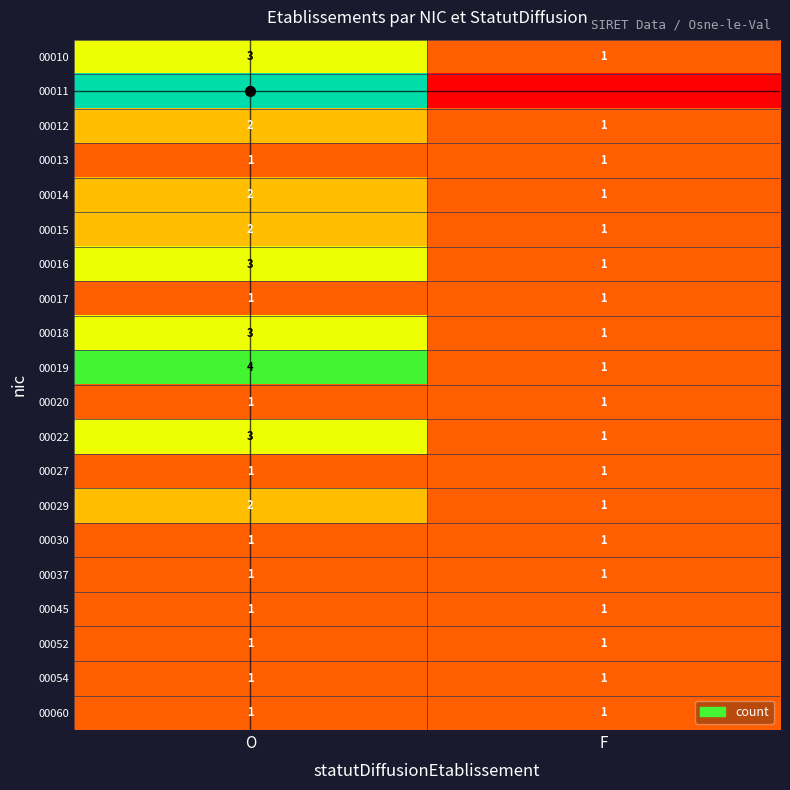

Where is 00012 nearest to the value 1?

F